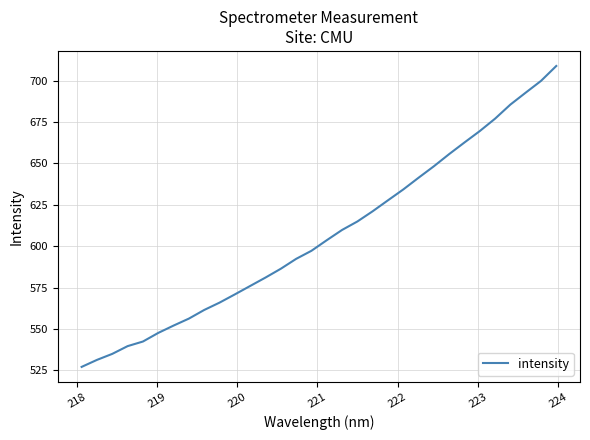

True or false: there are more than 2 points higher than both neighbors.

False